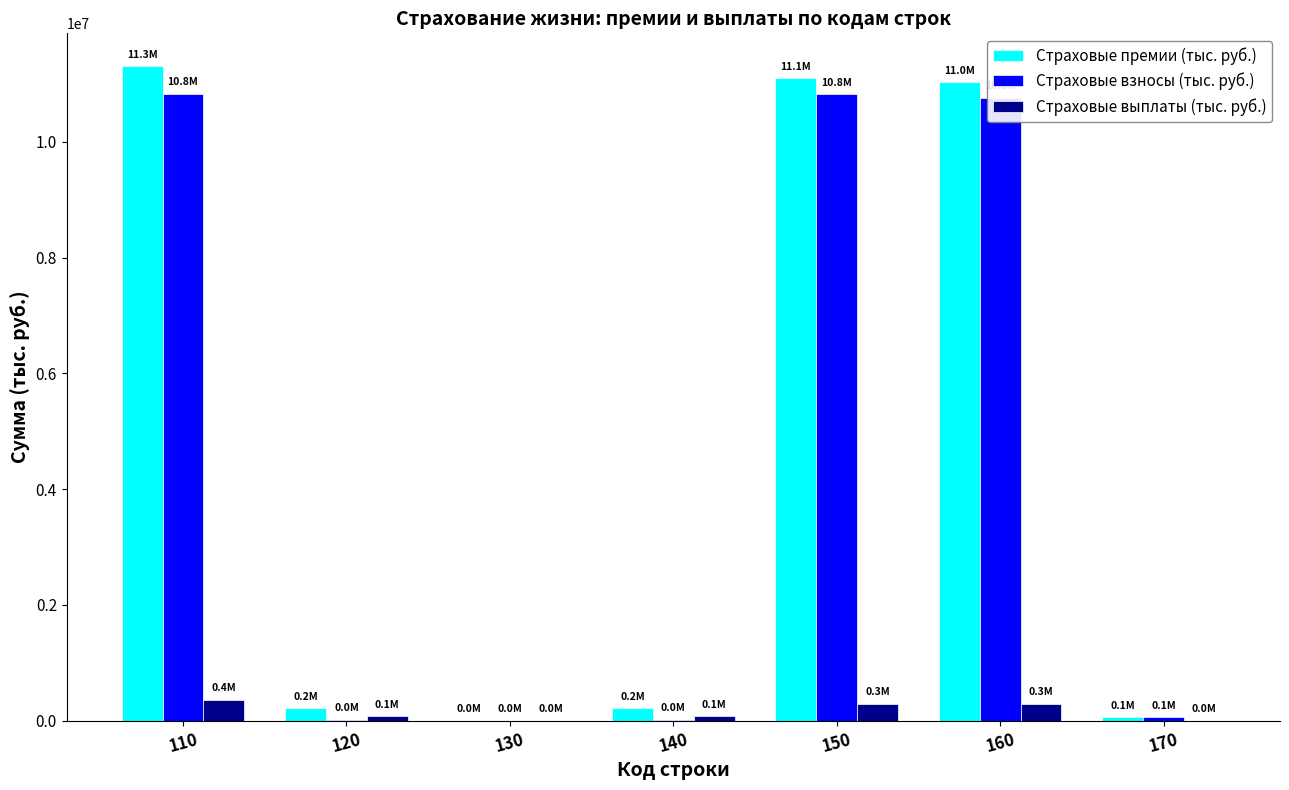

Between 150 and 170, which series saw the biggest shift?

Страховые премии (тыс. руб.)